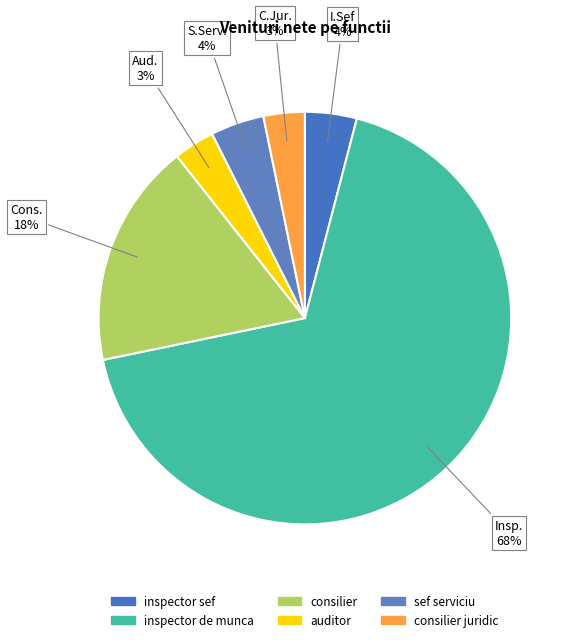

To the nearest percent, what portion does auditor represent?

3%